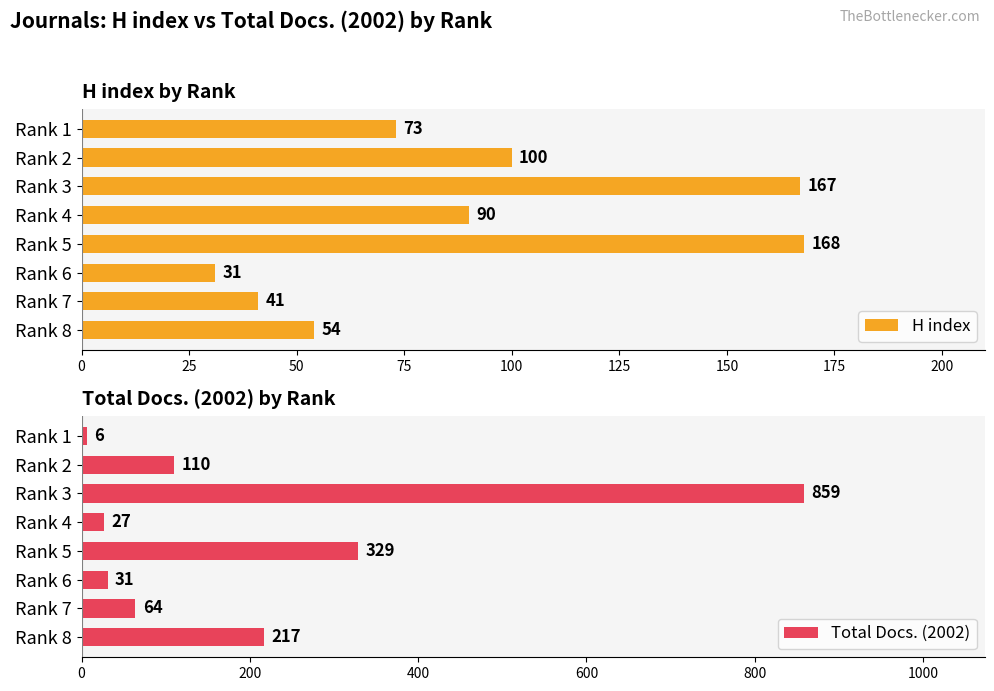

Which series has the largest total across all categories?

Total Docs. (2002)